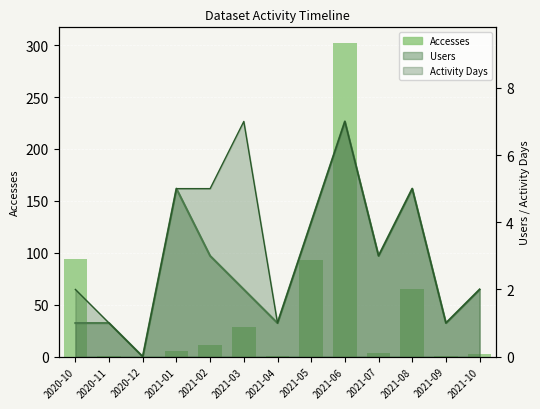

Where is the data nearest to the value 151?

2020-10